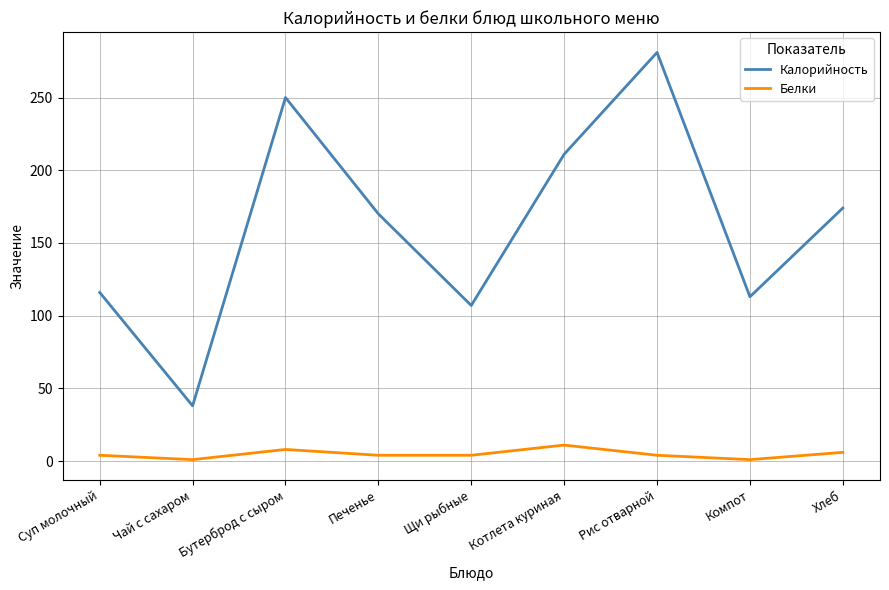

True or false: Калорийность has more than 2 points higher than both neighbors.

False